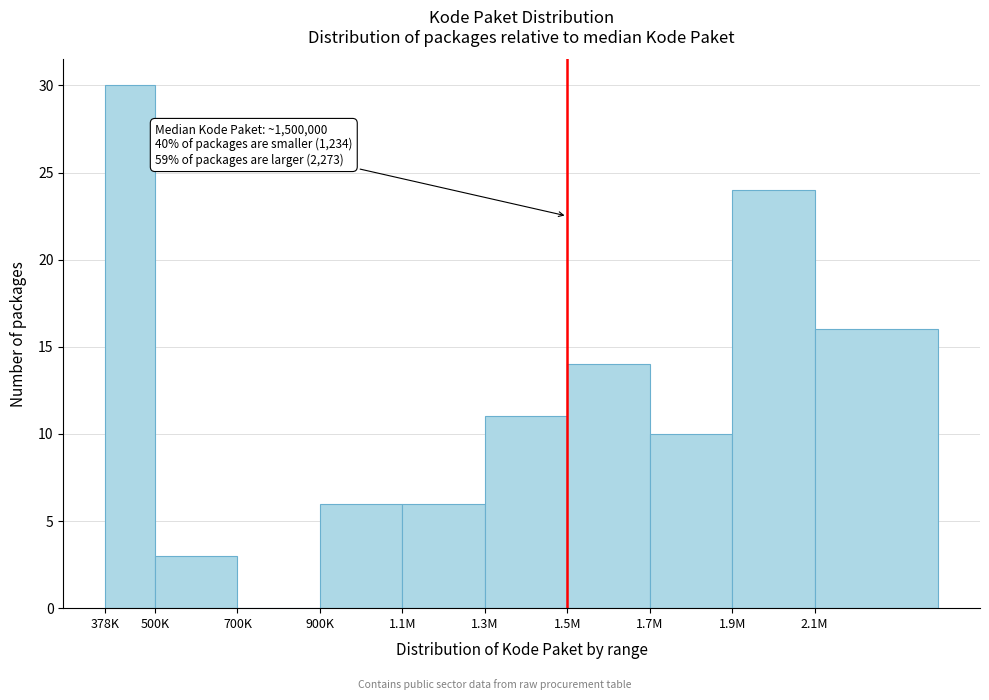

Reading right to left, list all the values displayed in this chart.

2.1M=16	1.9M=24	1.7M=10	1.5M=14	1.3M=11	1.1M=6	900K=6	700K=0	500K=3	378K=30